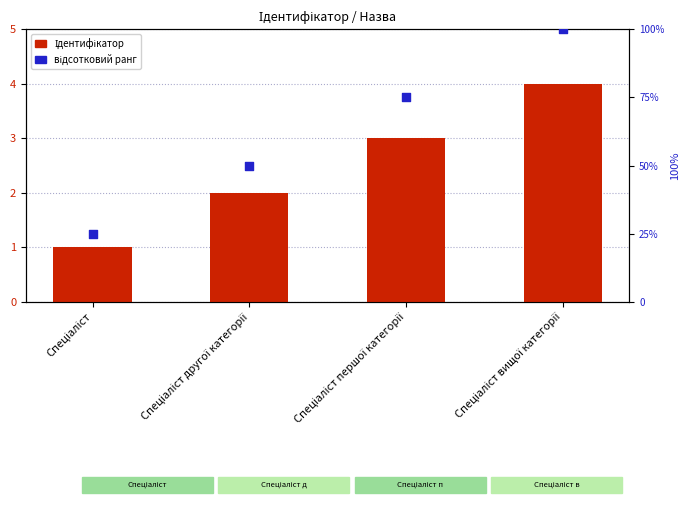

Which series has the largest Y range (max minus min)?

відсотковий ранг